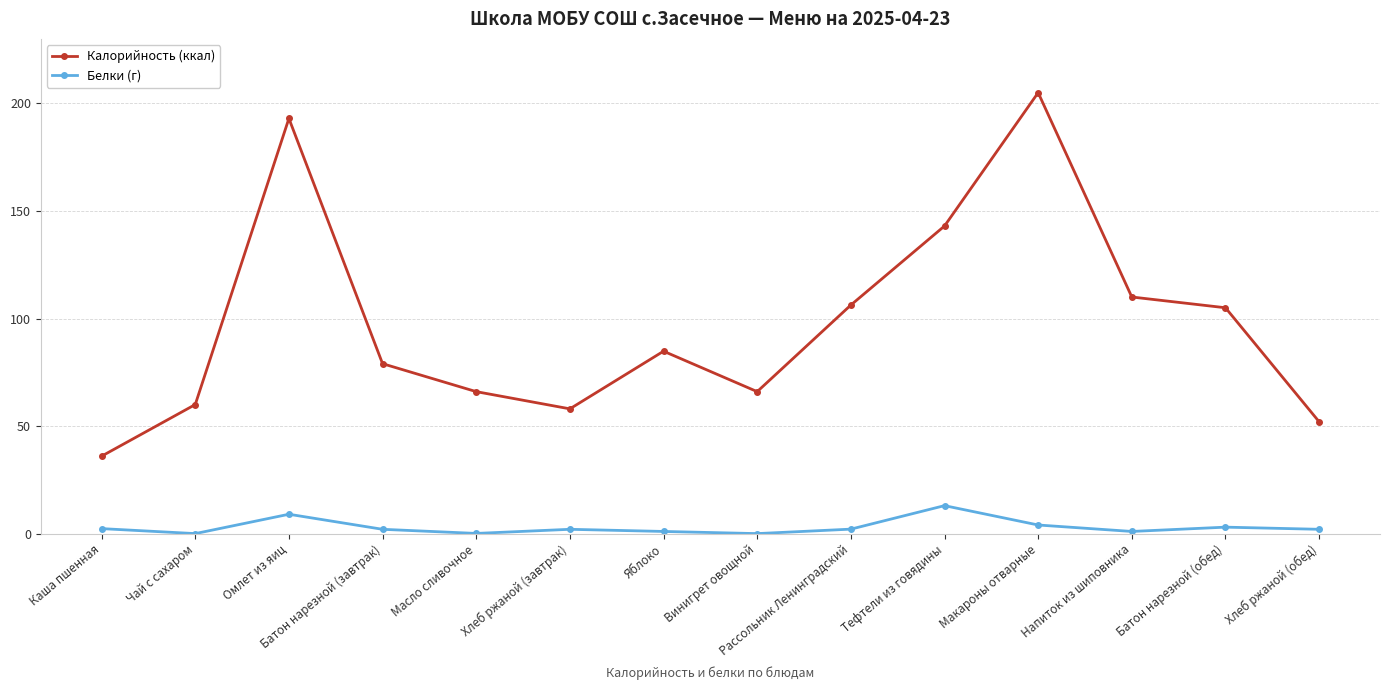

At which category is the sum across all series the highest?

Макароны отварные